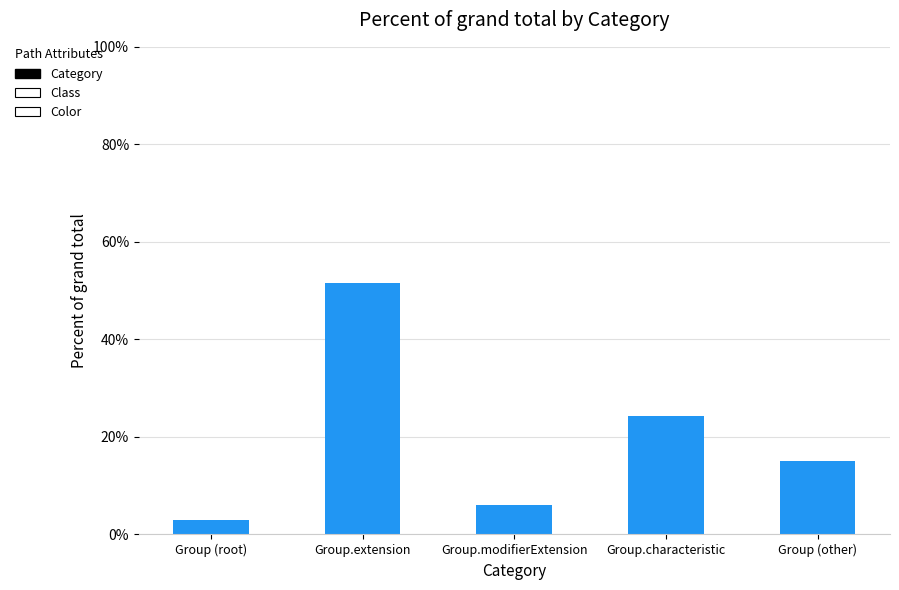

Does the chart contain any negative values?

No